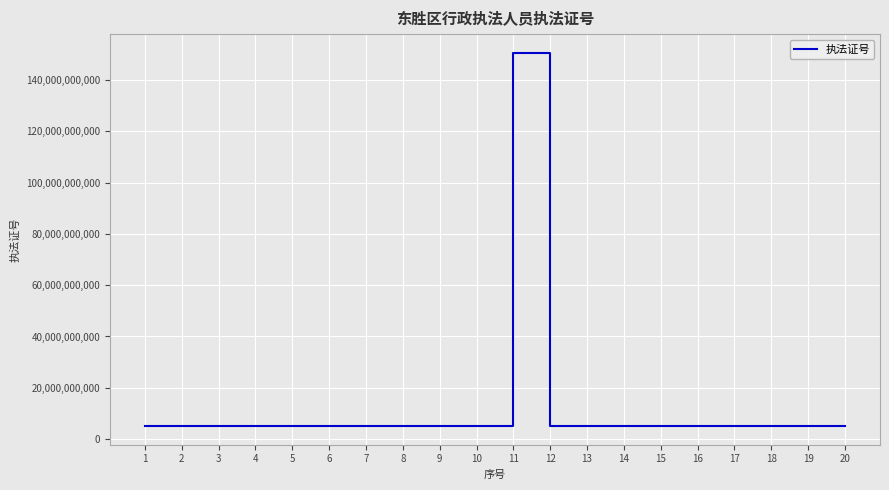

What is the greatest value displayed?

150602001760